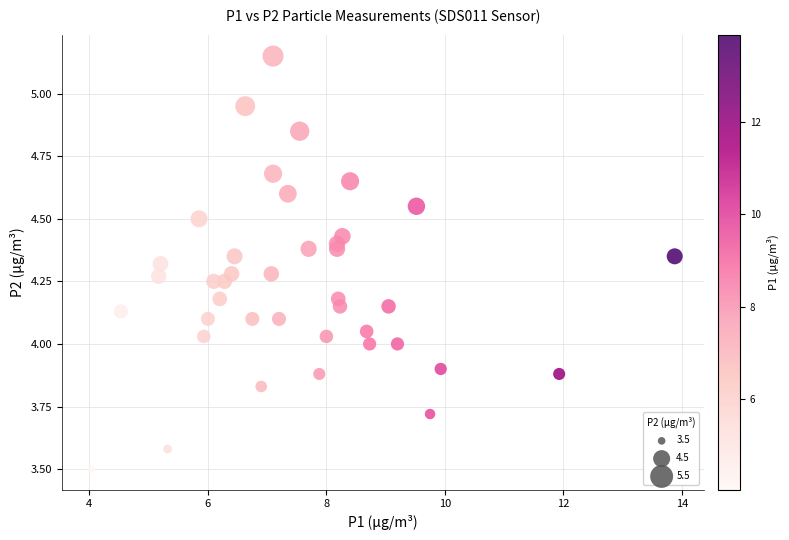

What is the range of X values (max minus min)?

9.9